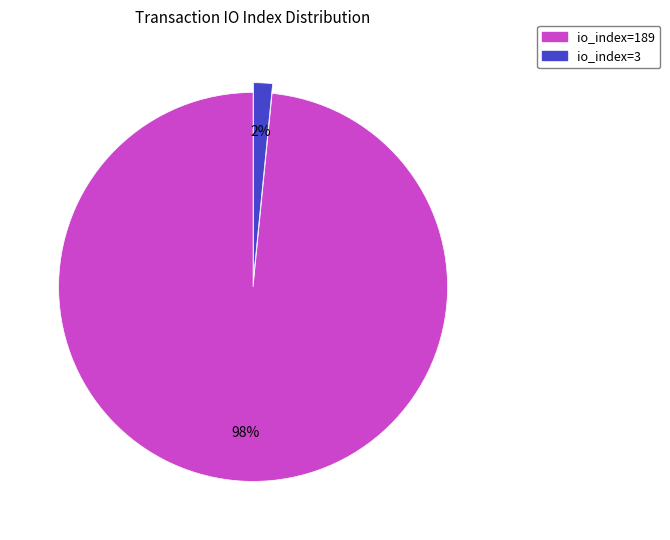

Which has a higher value, io_index=3 or io_index=189?

io_index=189